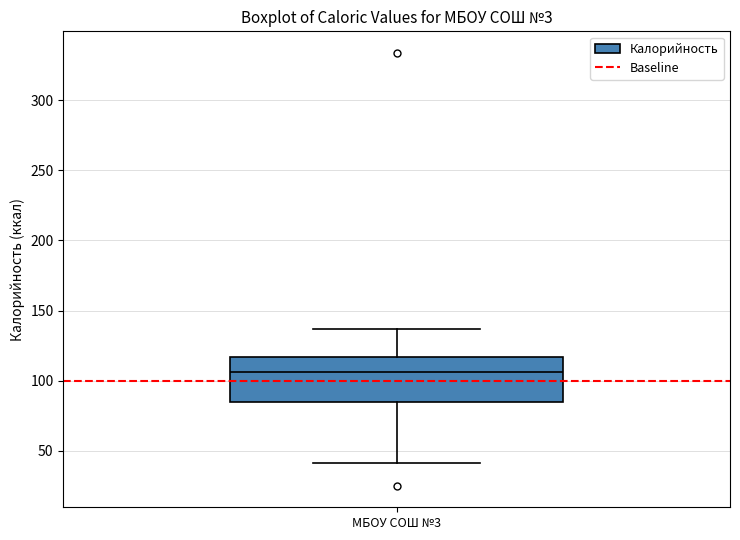

Where is the lower edge of the box for МБОУ СОШ №3 on the y-axis? The values are not printed on the chart, so give them approximately, as read against the axis.

85